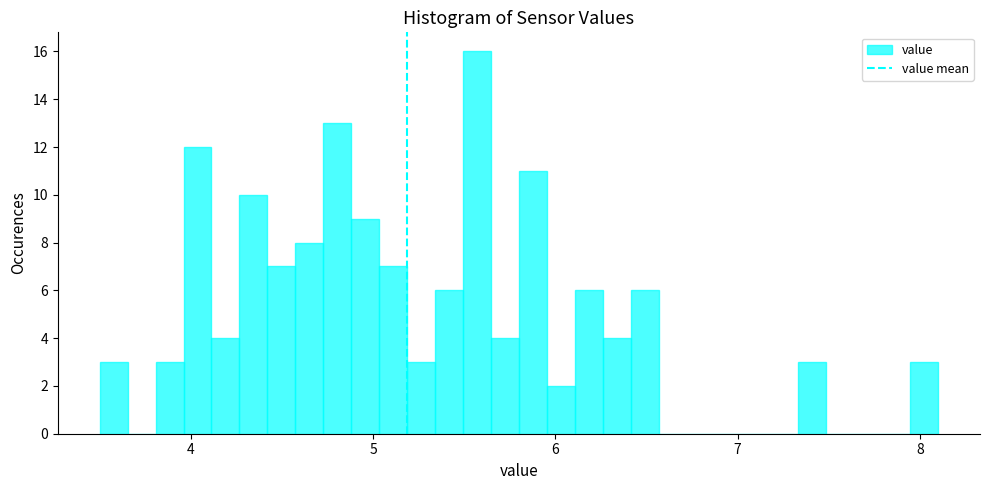

Around what value on the x-axis is the tallest bar? Give the approximate position of its centre, as read against the axis.

5.6